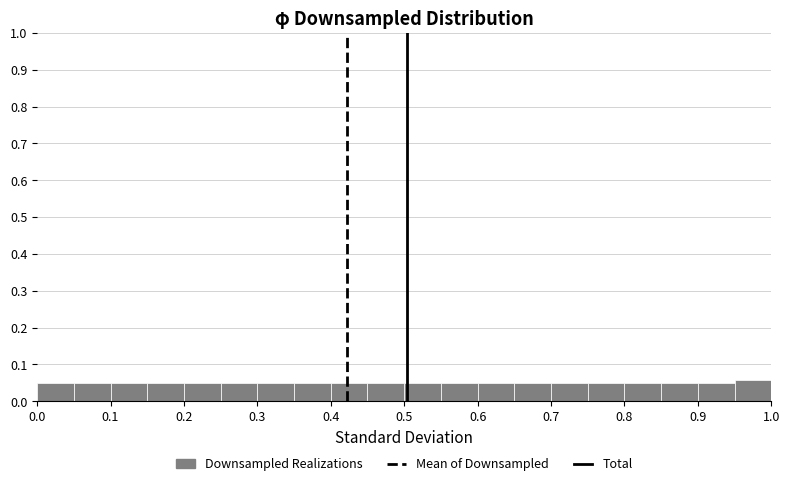

Reading left to right, transcribe this chart: for each bar, give the range it covers on the x-axis and its height. The values are not printed on the chart, so give them approximately, as read against the axis.

0.00 to 0.05: 0.05
0.05 to 0.10: 0.05
0.10 to 0.15: 0.05
0.15 to 0.20: 0.05
0.20 to 0.25: 0.05
0.25 to 0.30: 0.05
0.30 to 0.35: 0.05
0.35 to 0.40: 0.05
0.40 to 0.45: 0.05
0.45 to 0.50: 0.05
0.50 to 0.55: 0.05
0.55 to 0.60: 0.05
0.60 to 0.65: 0.05
0.65 to 0.70: 0.05
0.70 to 0.75: 0.05
0.75 to 0.80: 0.05
0.80 to 0.85: 0.05
0.85 to 0.90: 0.05
0.90 to 0.95: 0.05
0.95 to 1.00: 0.06